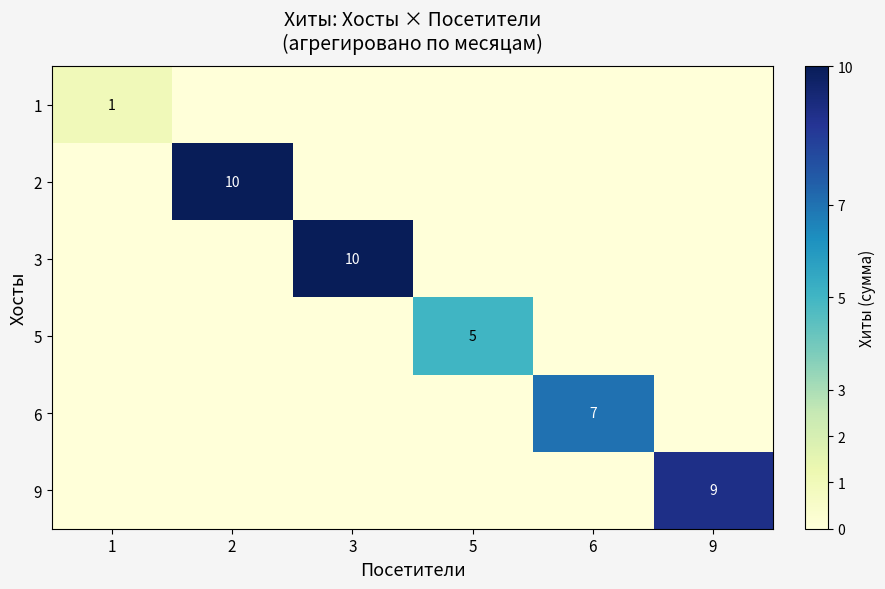

True or false: 3 has a value of 10 at 3.

True